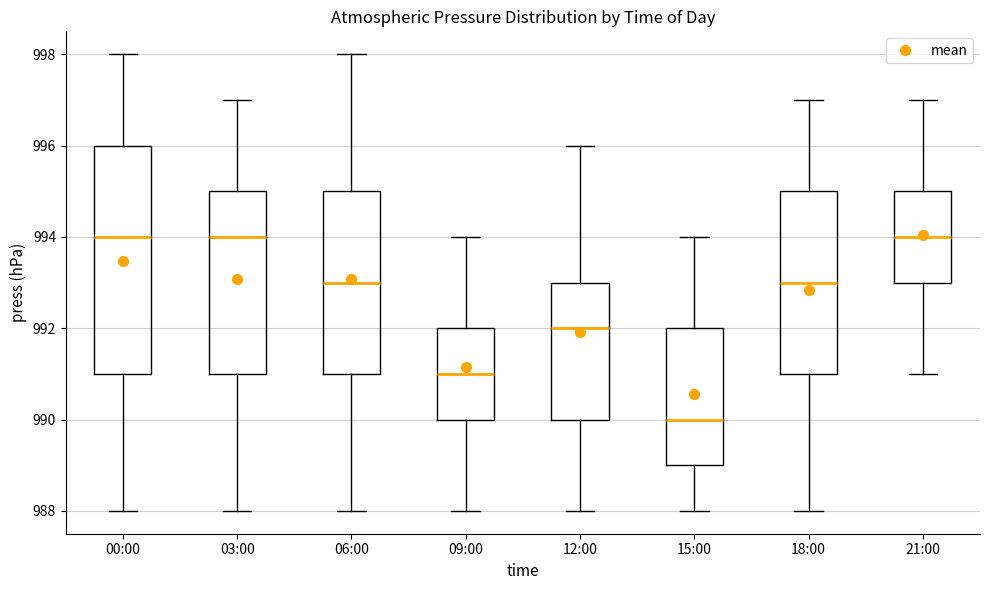

Where does the median line of the box for 21:00 sit on the y-axis? The values are not printed on the chart, so give them approximately, as read against the axis.

994